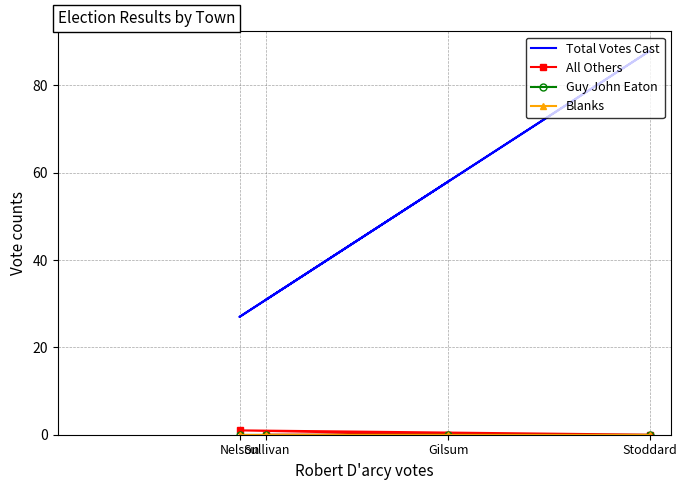

At which category does the chart reach its peak across all series?

Stoddard